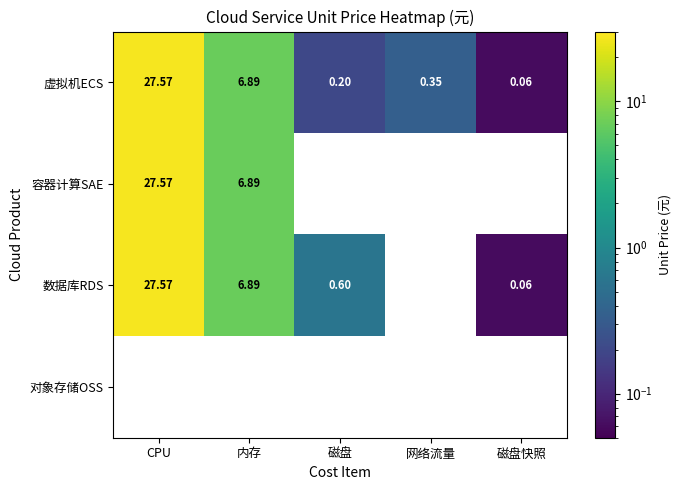

List the labels in order of 虚拟机ECS value, smallest first.

磁盘快照, 磁盘, 网络流量, 内存, CPU